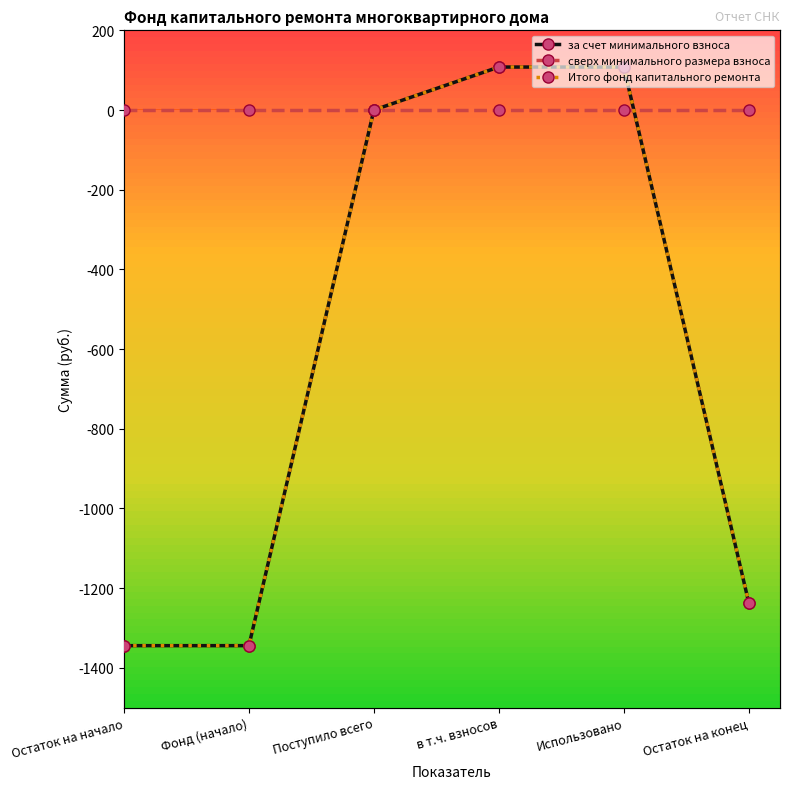

What are all the series names shown in the legend?

за счет минимального взноса, сверх минимального размера взноса, Итого фонд капитального ремонта